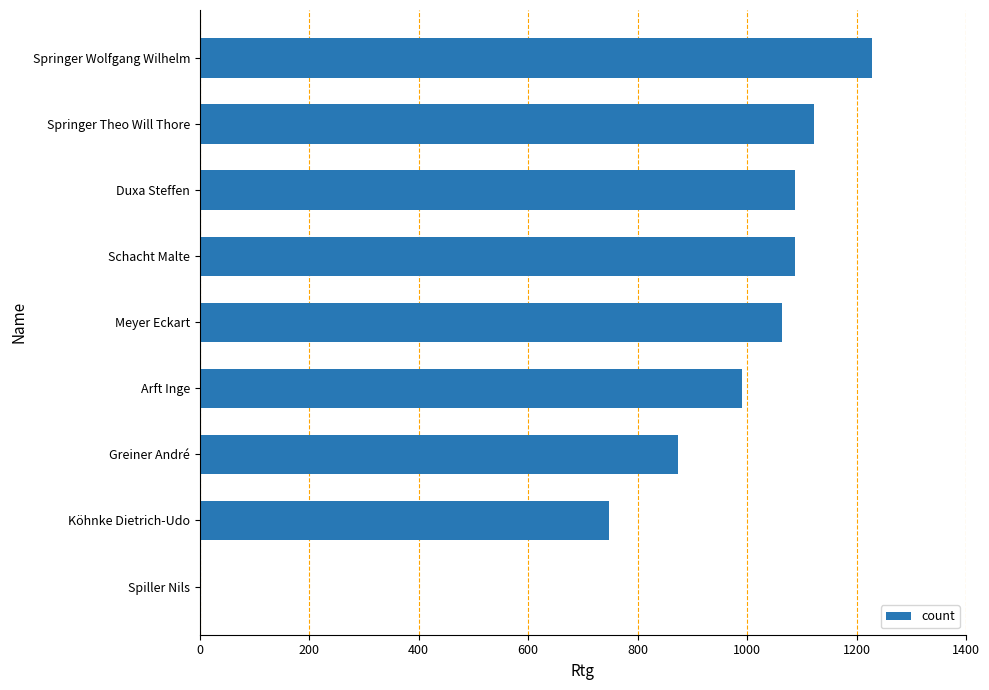

At which label is the value closest to 614?

Köhnke Dietrich-Udo